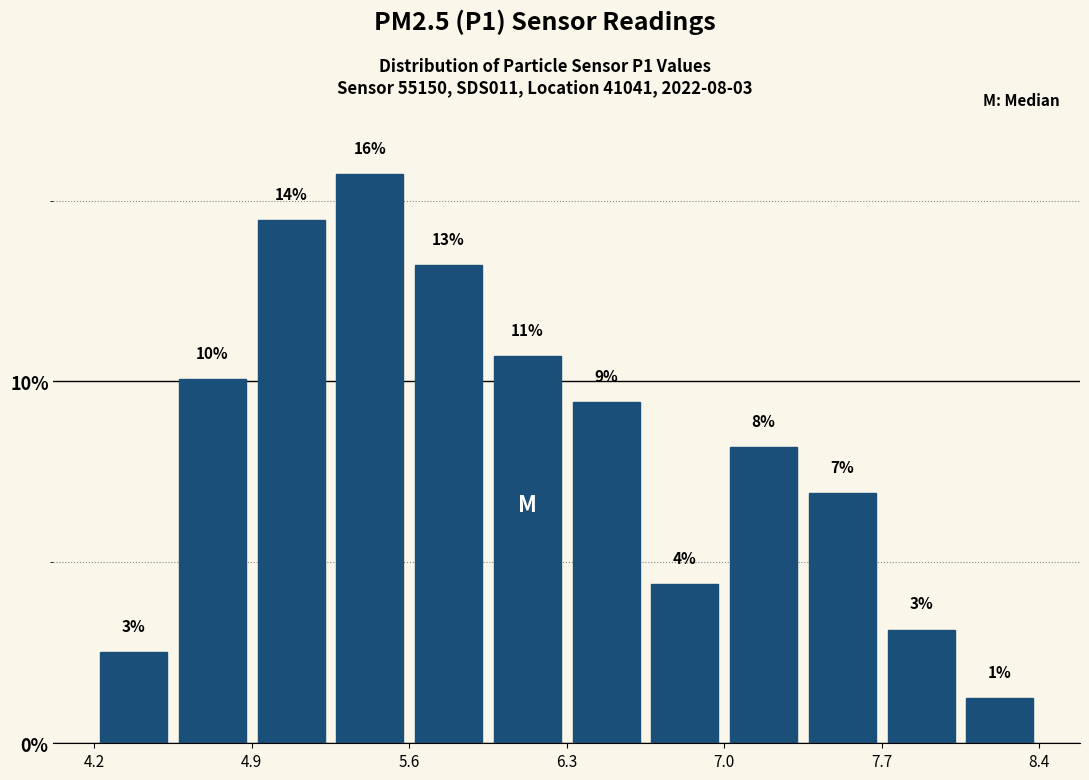

Read against the x-axis, roughly where is the centre of the tallest bar?

5.4